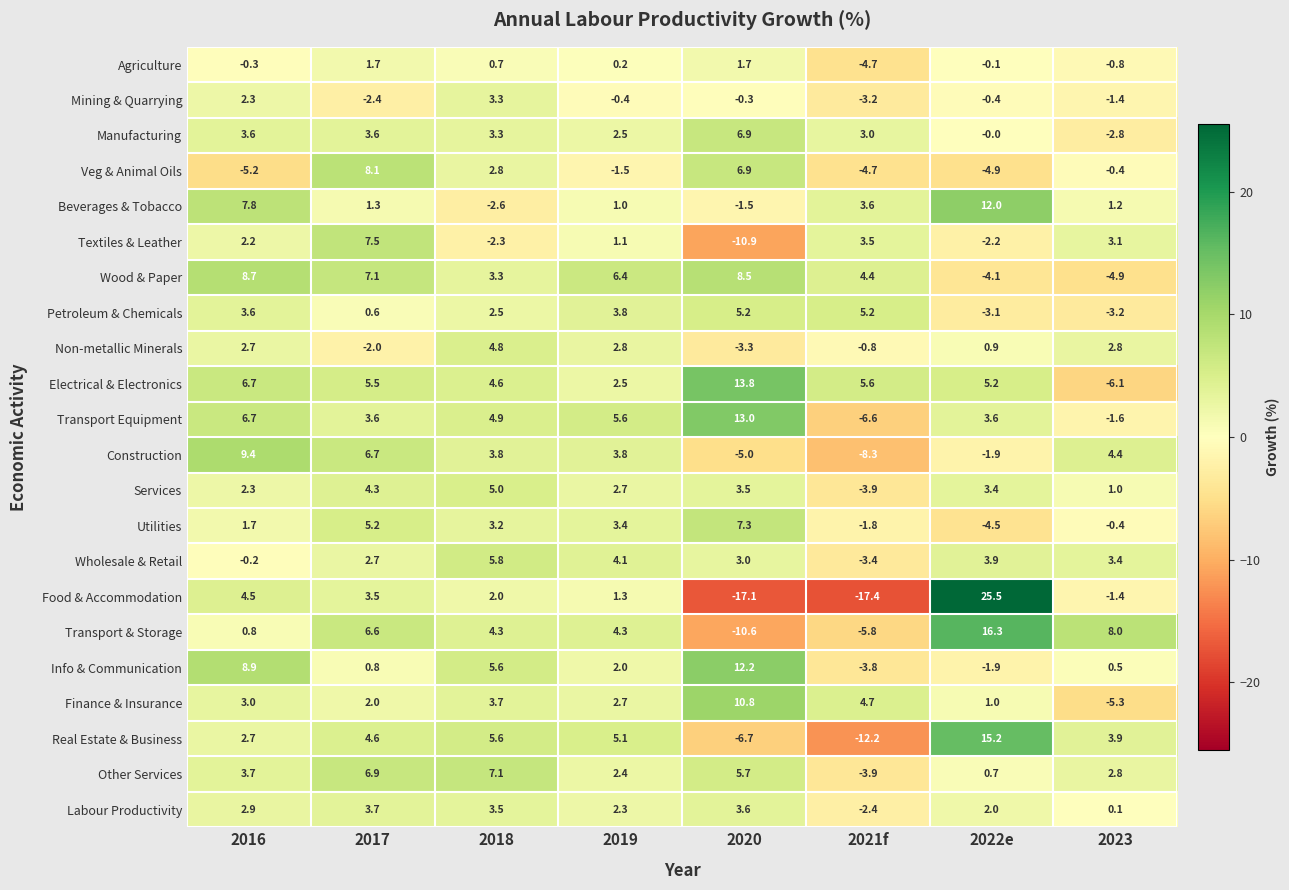

Where does the Construction series first go above 3?

2016